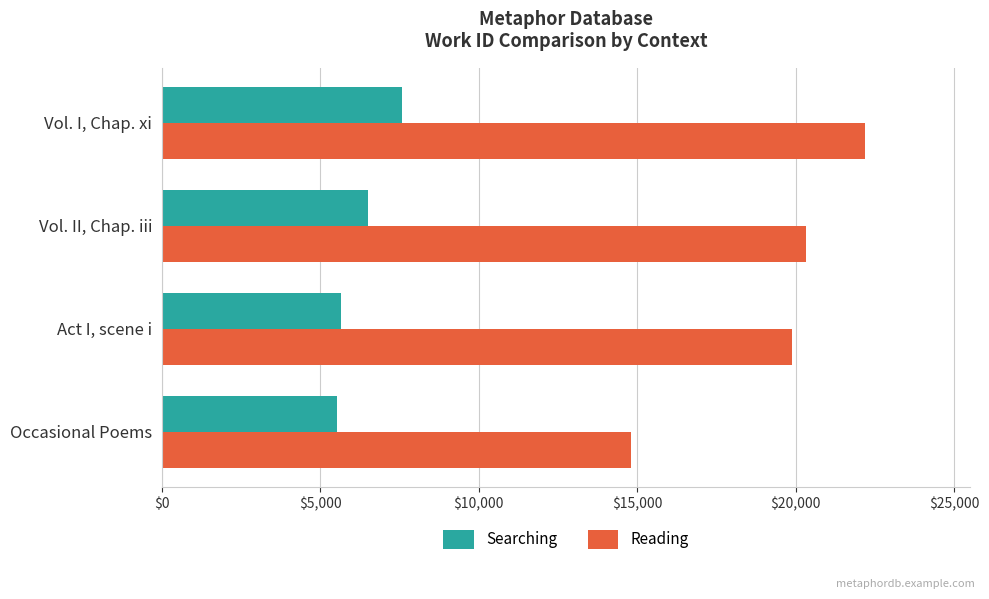

What value does the Searching series have at Occasional Poems?

5541